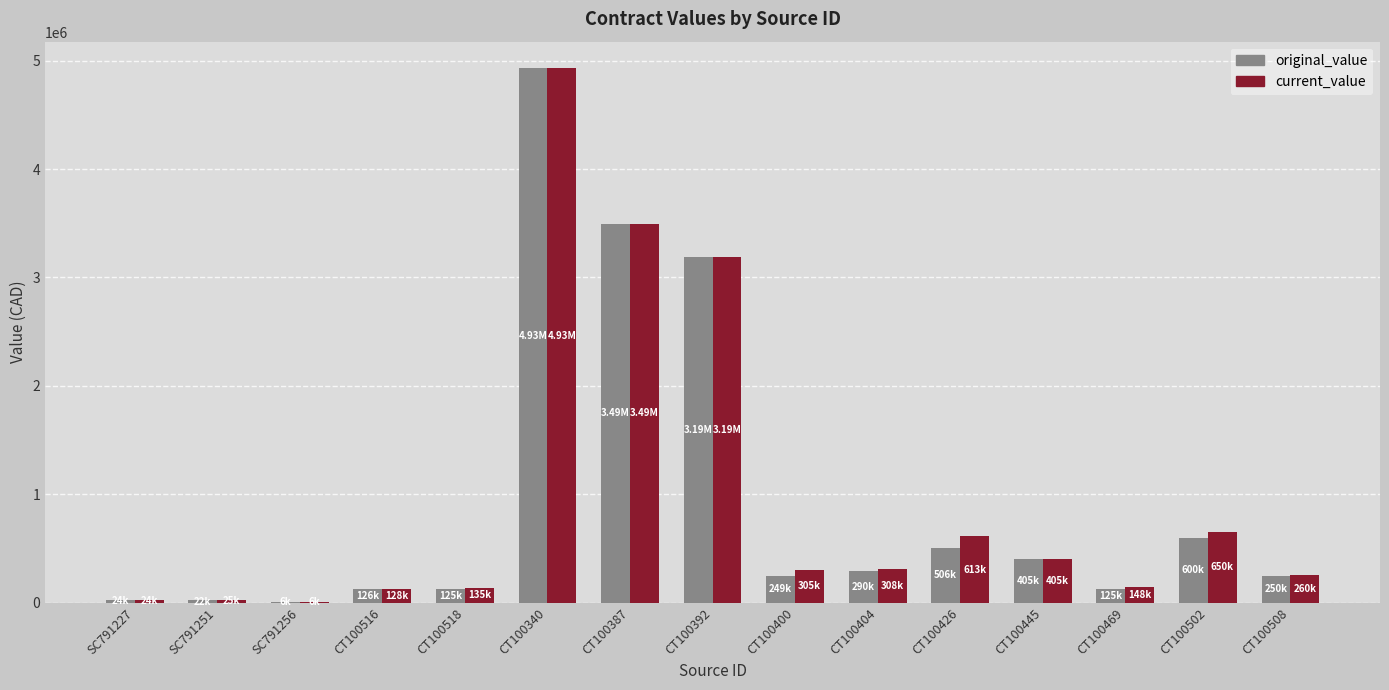

Which series changed the most between SC791256 and CT100400?

current_value